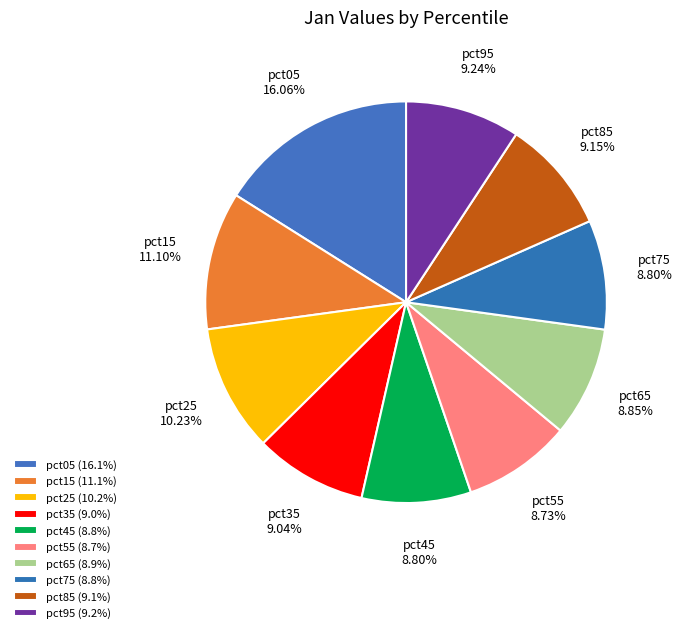

Does pct95 represent more than half of the total?

No